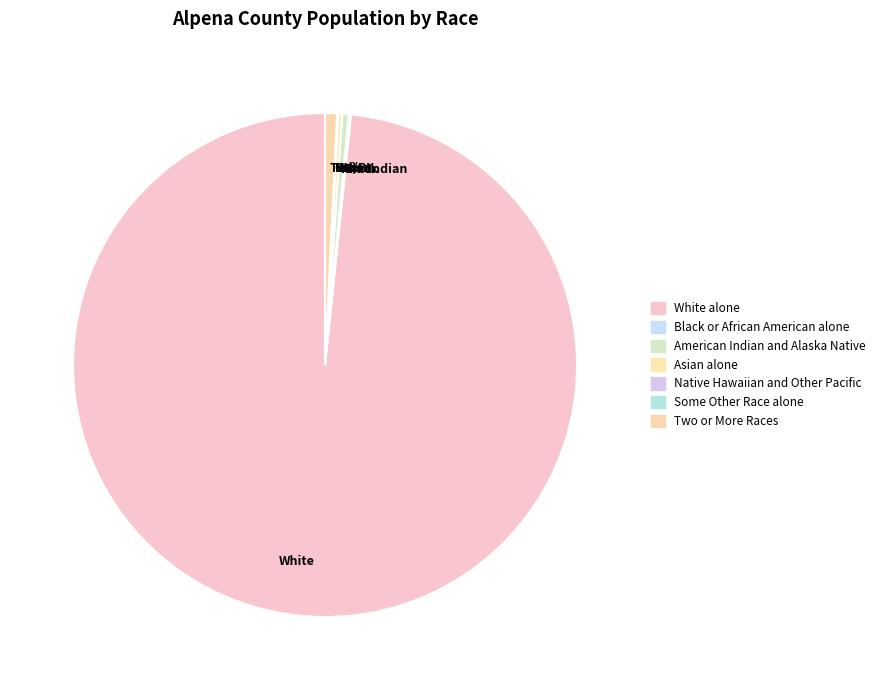

Which category accounts for the majority?

White